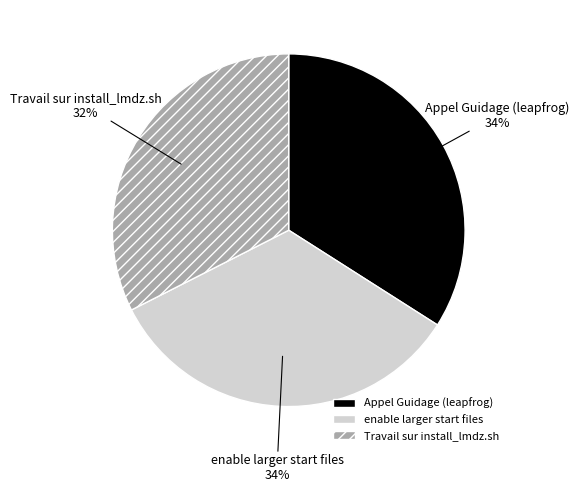

Combined, do Travail sur install_lmdz.sh and enable larger start files account for over 50%?

Yes